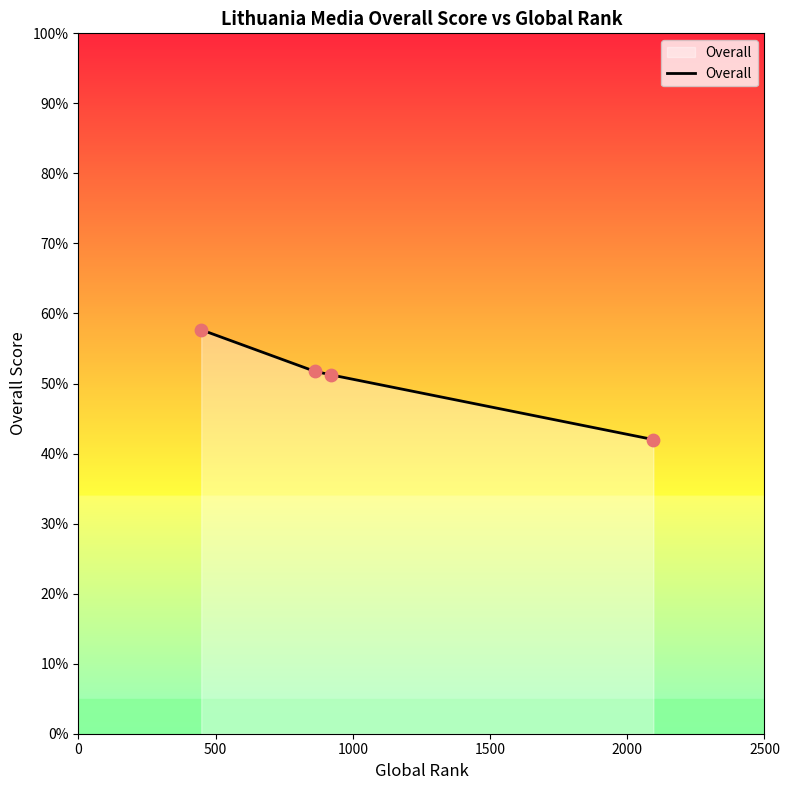

What is the greatest value displayed?

57.7